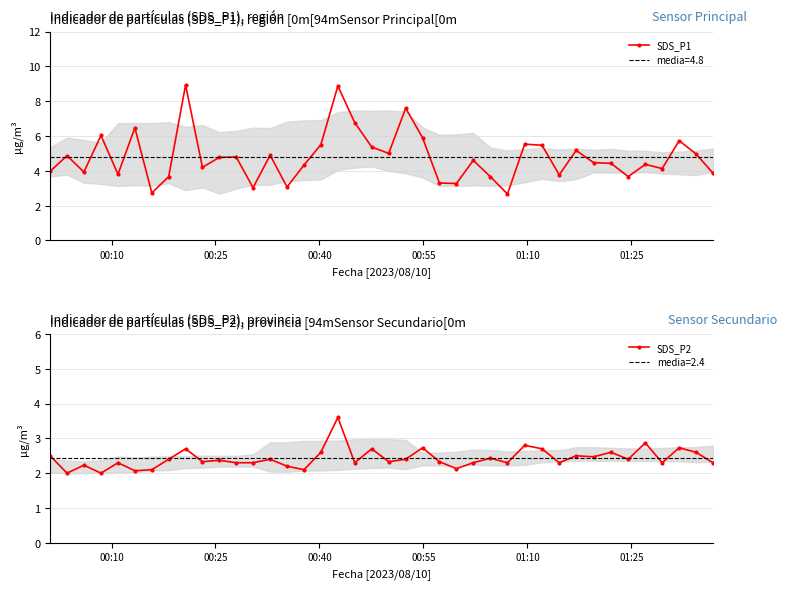

What is the value of the SDS_P1 point at the 30th from the left?

5.5